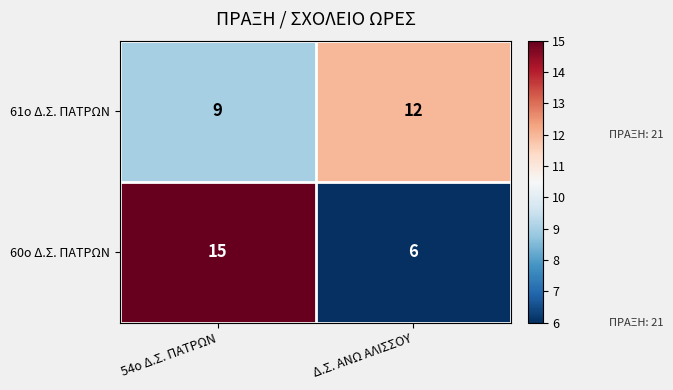

What is the total value across all series at 54ο Δ.Σ. ΠΑΤΡΩΝ?

24